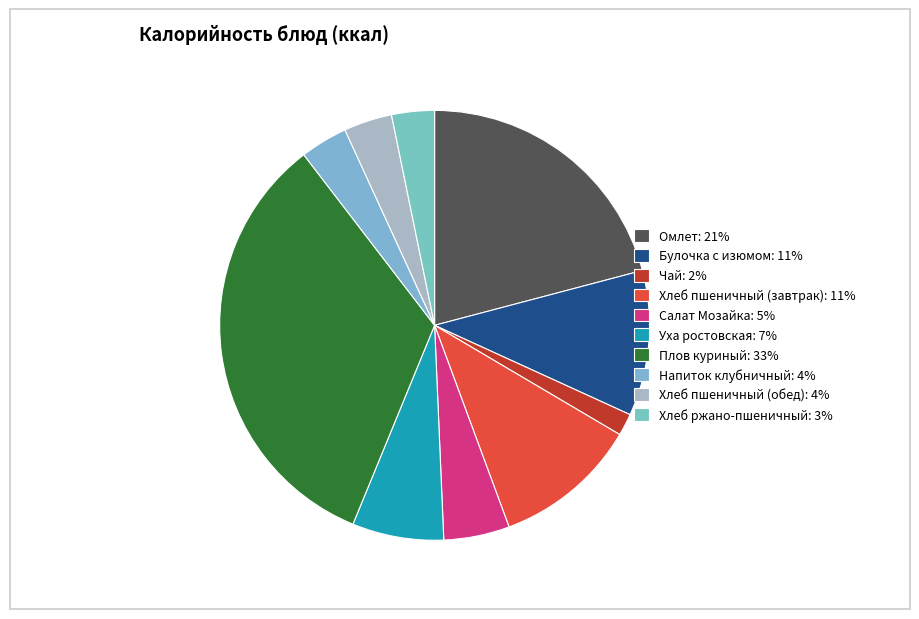

How many segments does this pie chart have?

10